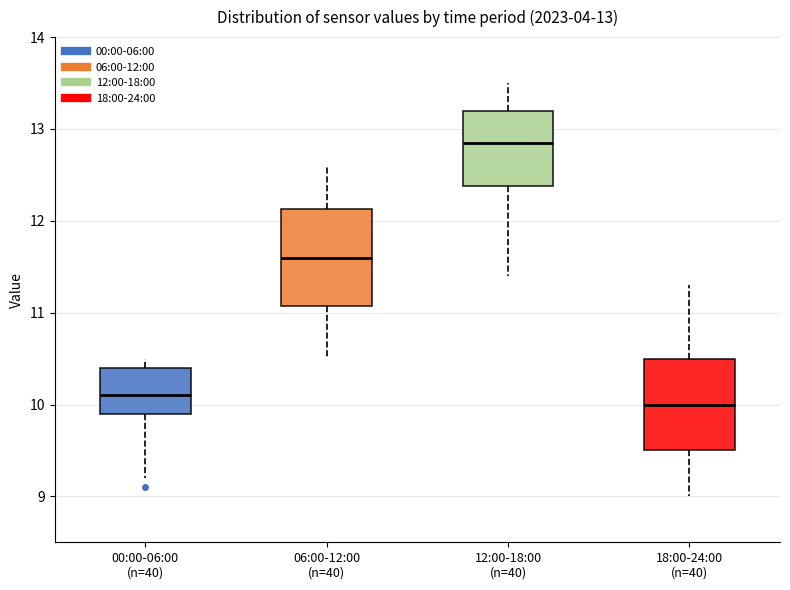

Which box has the highest median line?

12:00-18:00 (n=40)